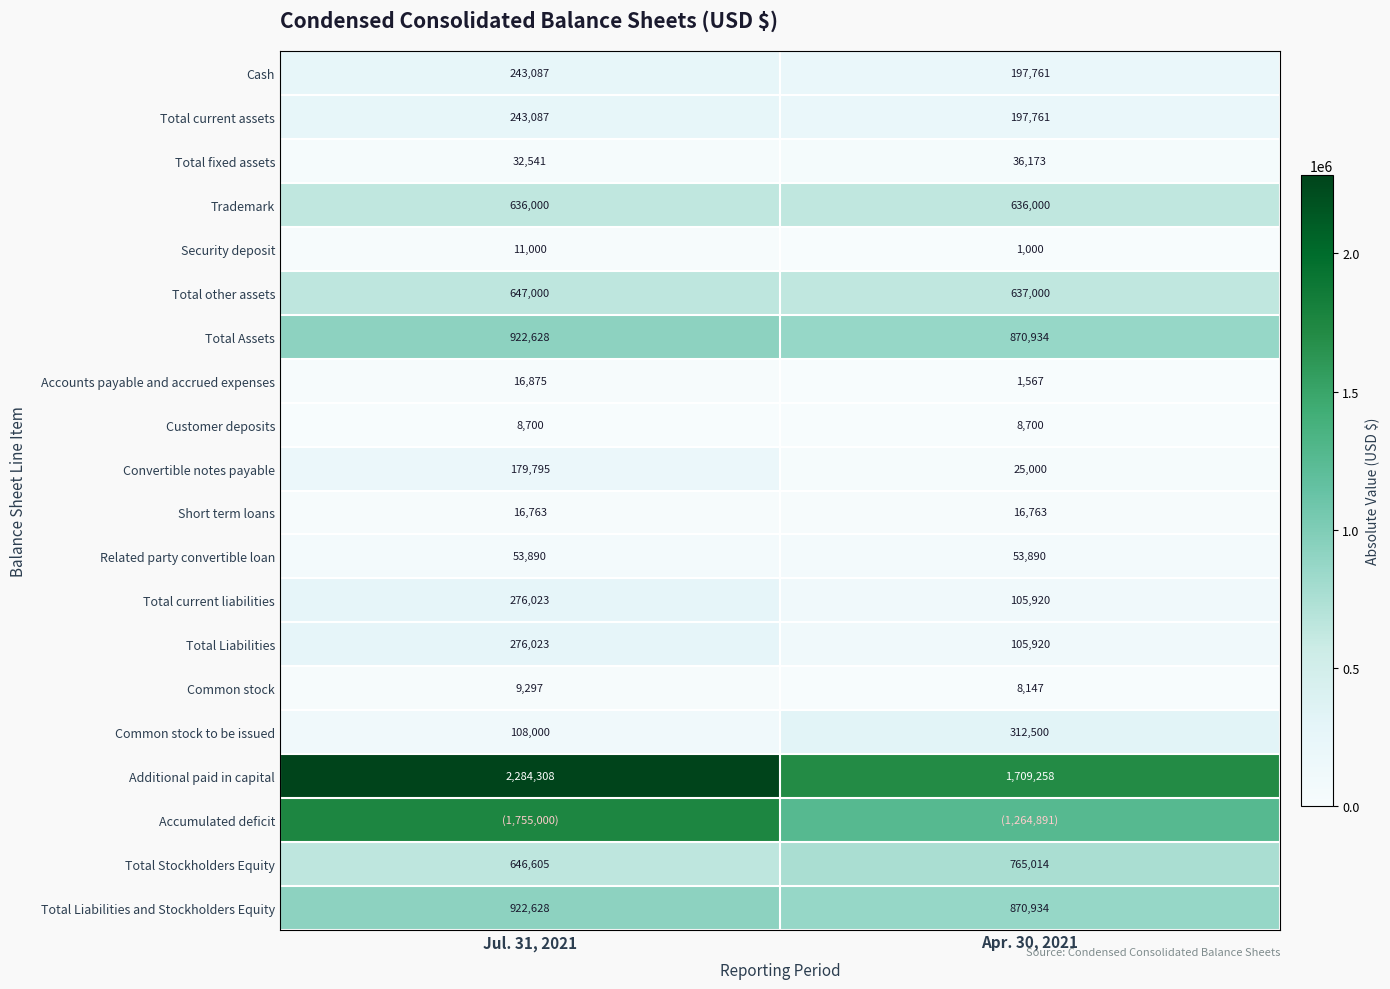

Is it true that Total Liabilities and Stockholders Equity equals 1332731 at Jul. 31, 2021?

False